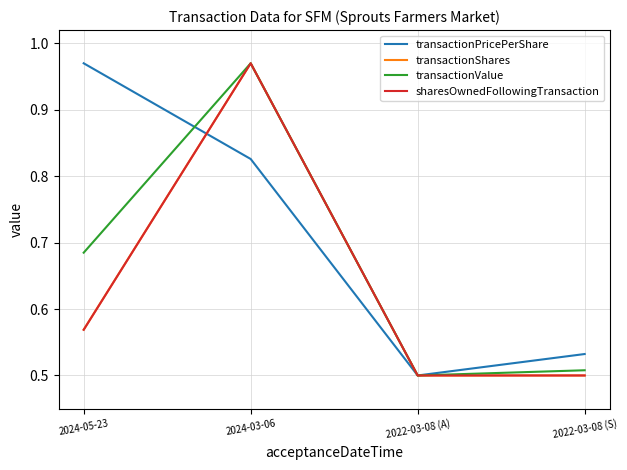

What position from the left is 2022-03-08 (A)?

3